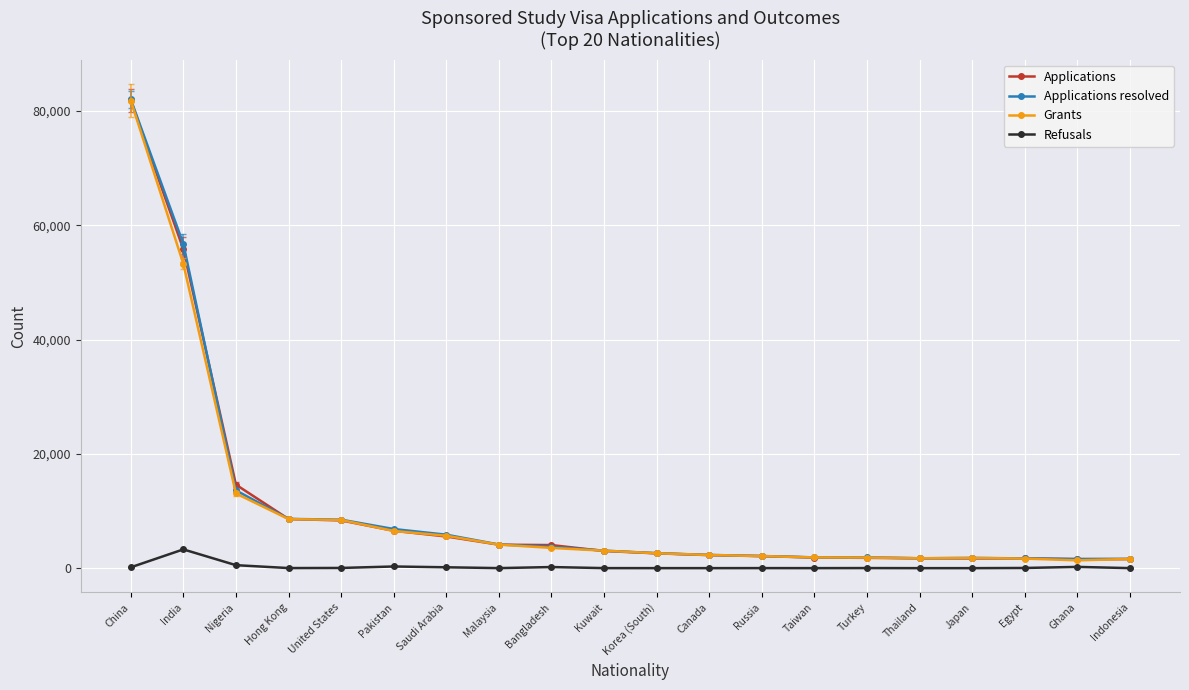

How many categories are shown in the chart?

20